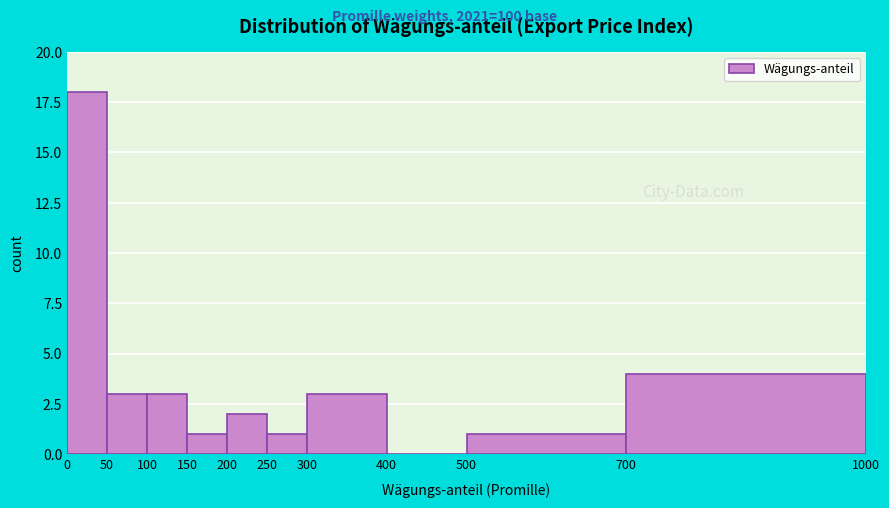

What is the height of the bar covering 150 to 200 on the x-axis? The values are not printed on the chart, so give them approximately, as read against the axis.

1